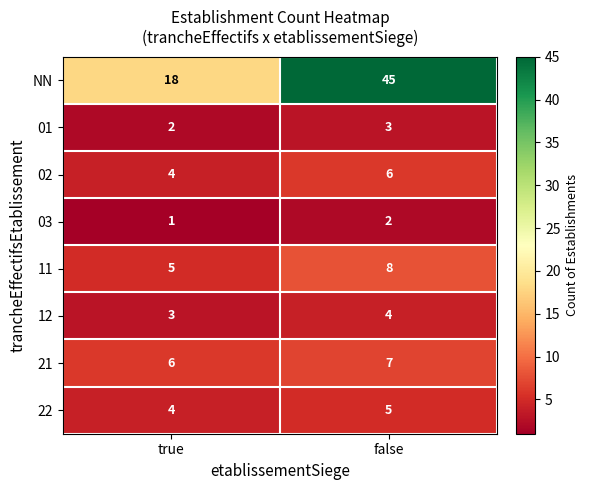

Which series changed the most between true and false?

NN